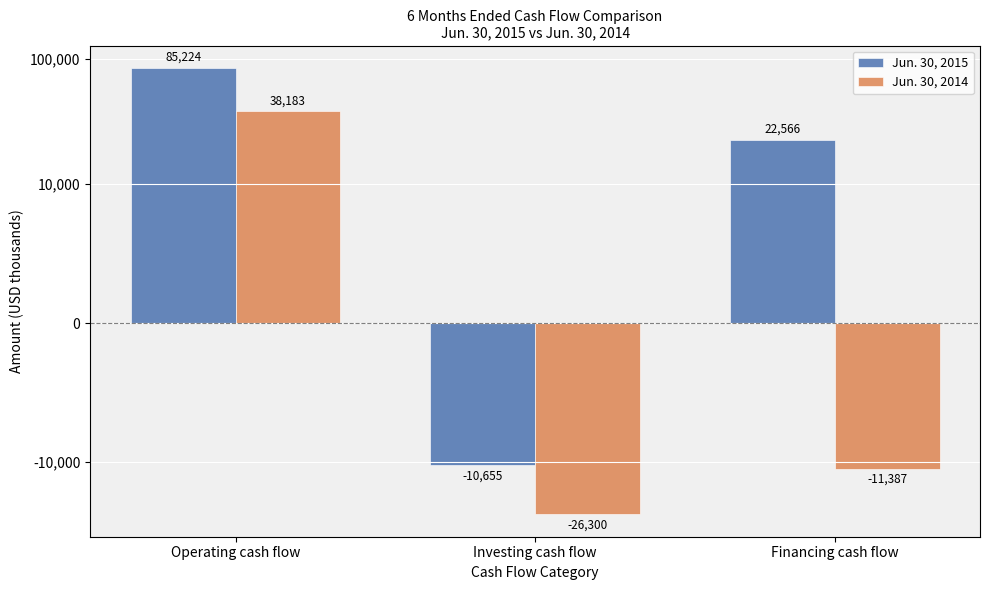

How many series are shown in this chart?

2